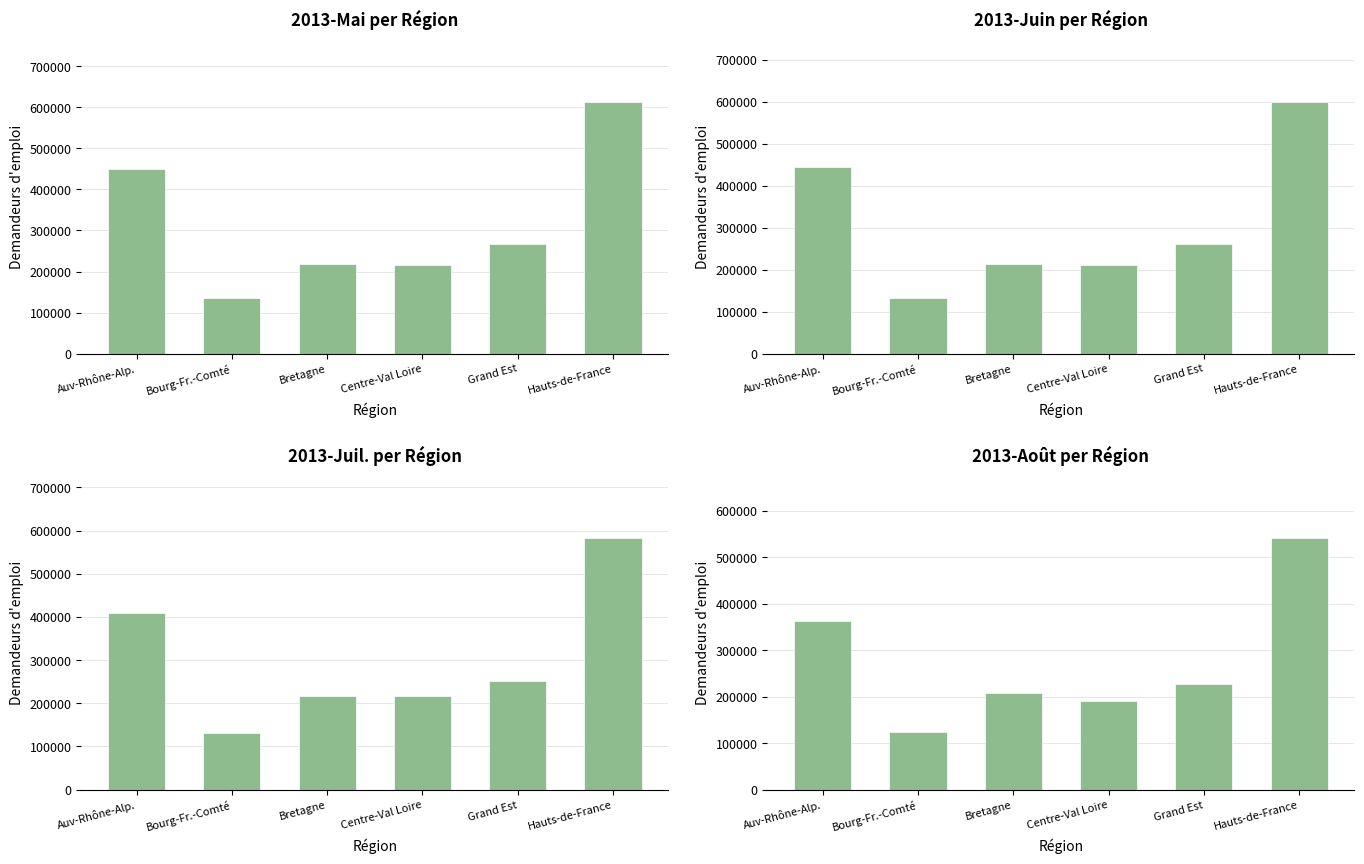

What is the label of the 3rd bar from the left?

Bretagne